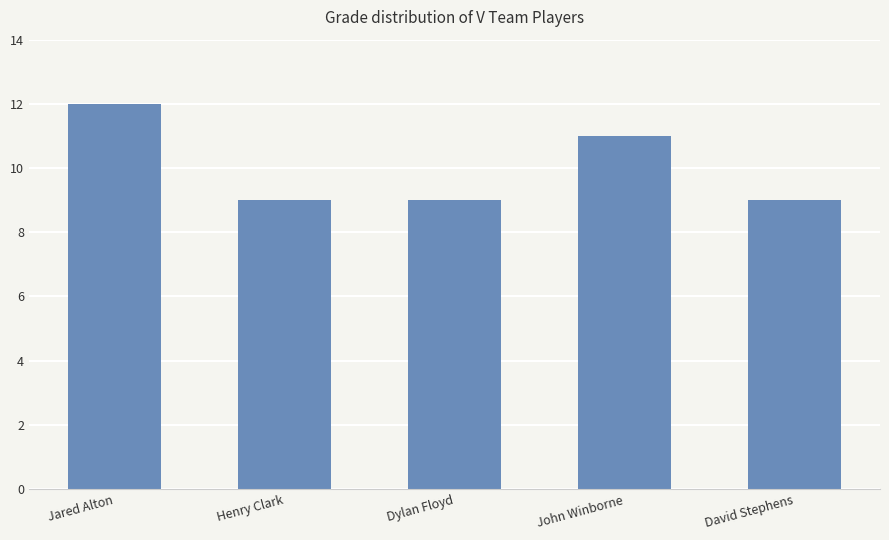

Is it true that the value at Henry Clark is 9?

True